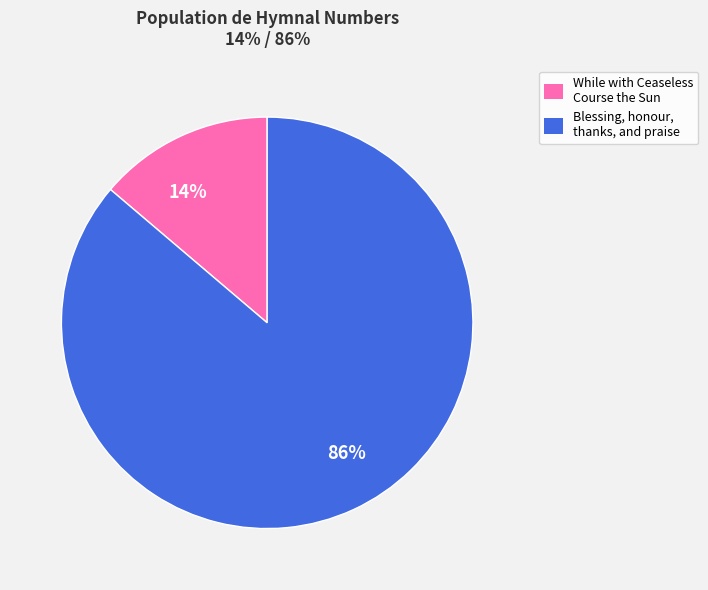

Is the sum of 14% and 86% greater than half?

Yes